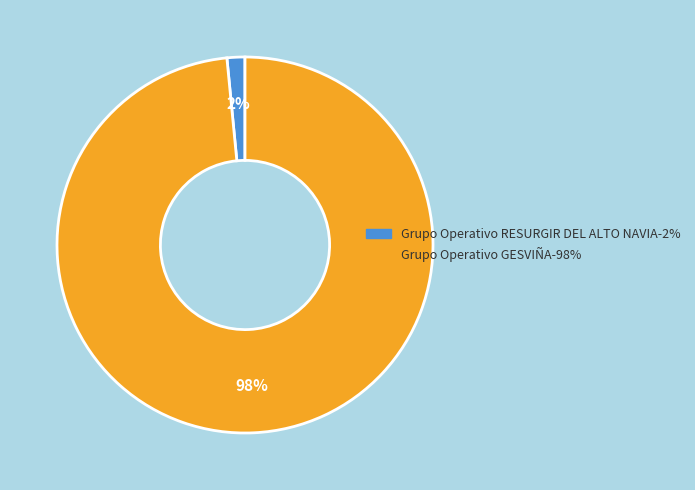

Rank the categories by value from lowest to highest.

Grupo Operativo RESURGIR DEL ALTO NAVIA, Grupo Operativo GESVIÑA